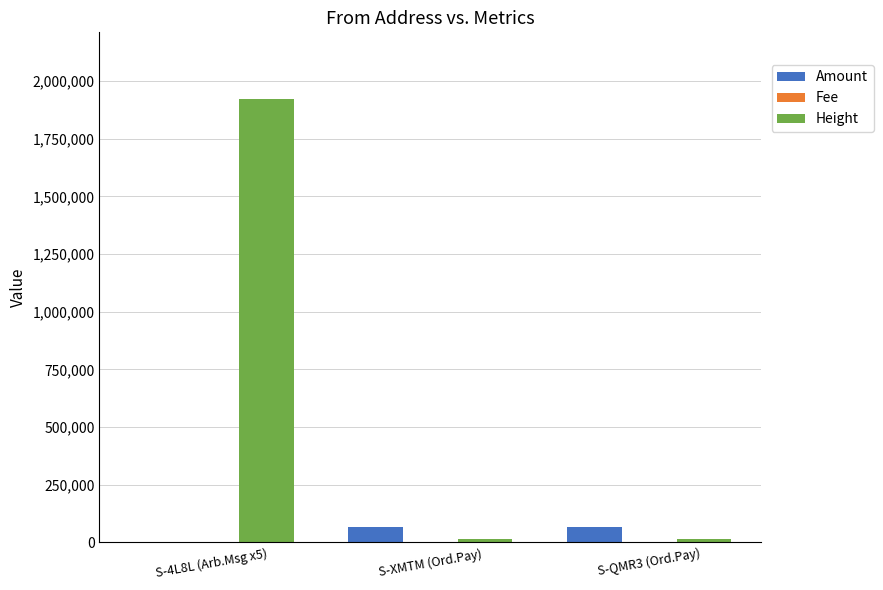

How many distinct data groups are displayed?

3